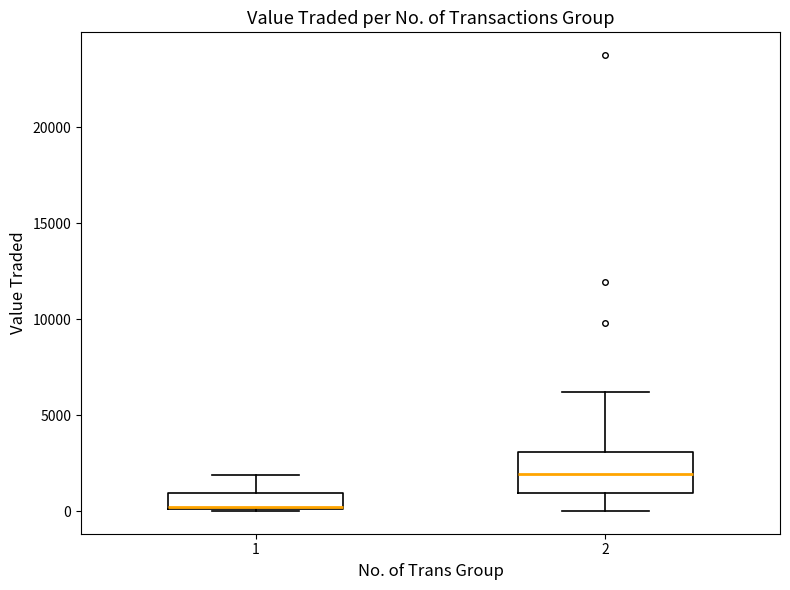

Which box has the highest median line?

2